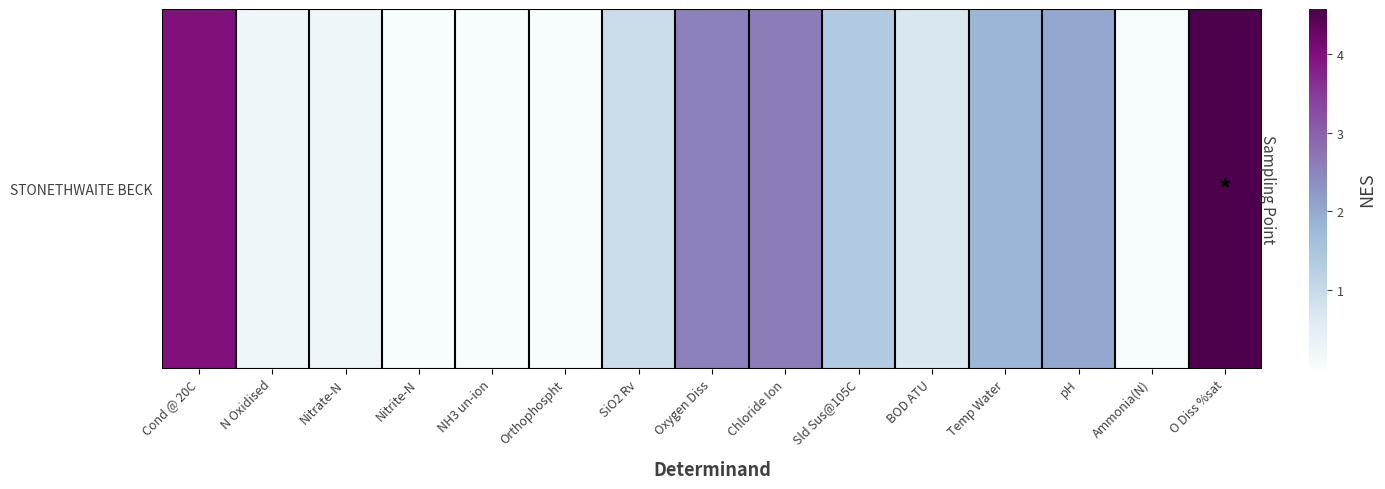

True or false: the data shows 0.0 at Nitrite-N.

True